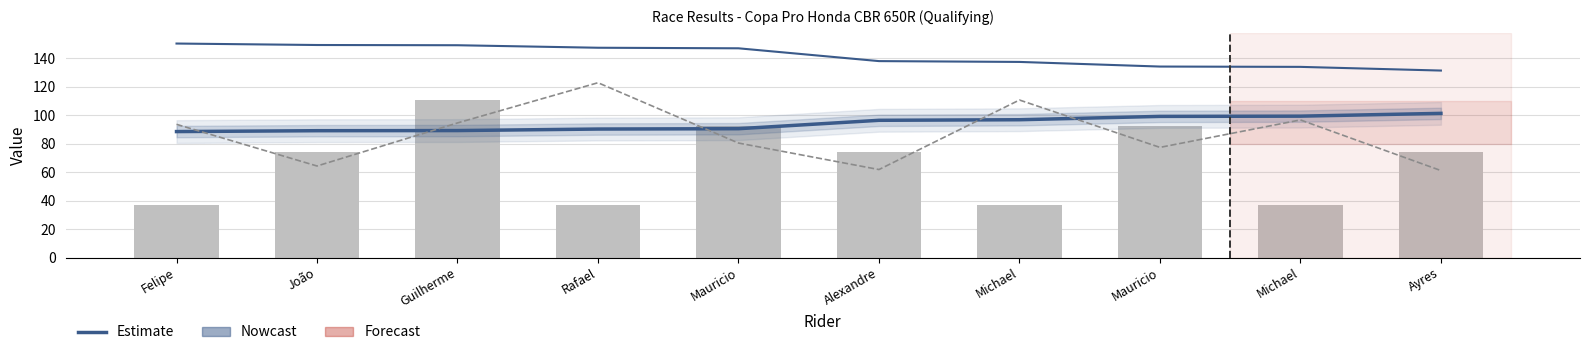

At which category does the chart reach its minimum across all series?

Felipe